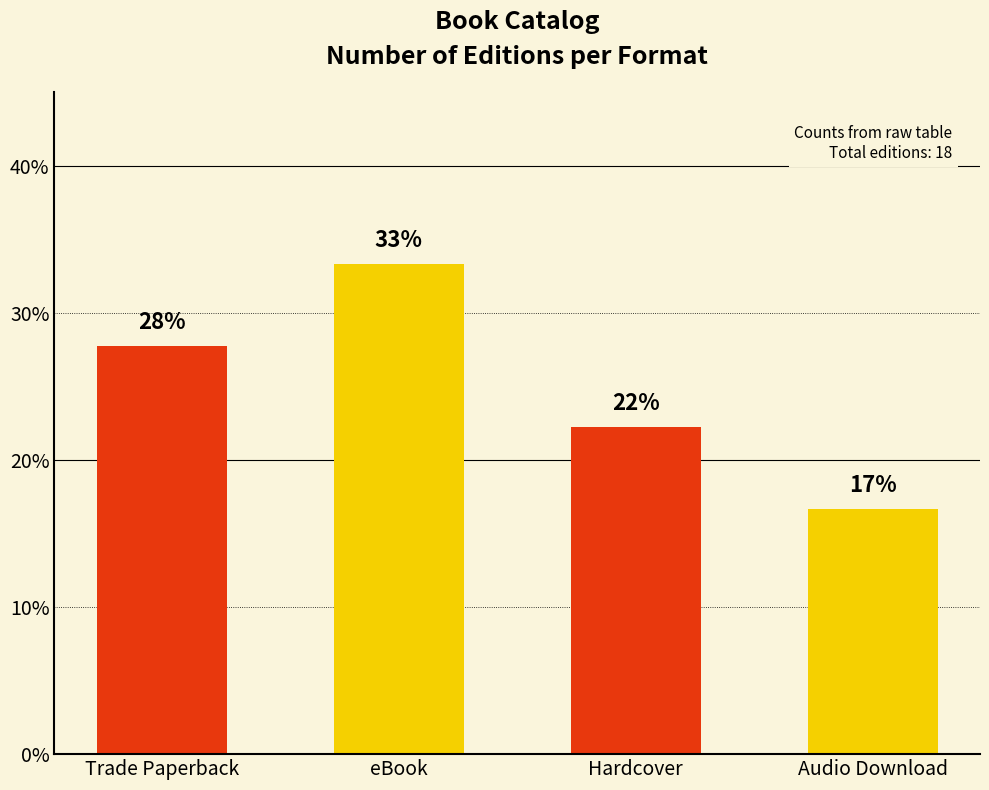

List the labels in order of value, smallest first.

Audio Download, Hardcover, Trade Paperback, eBook